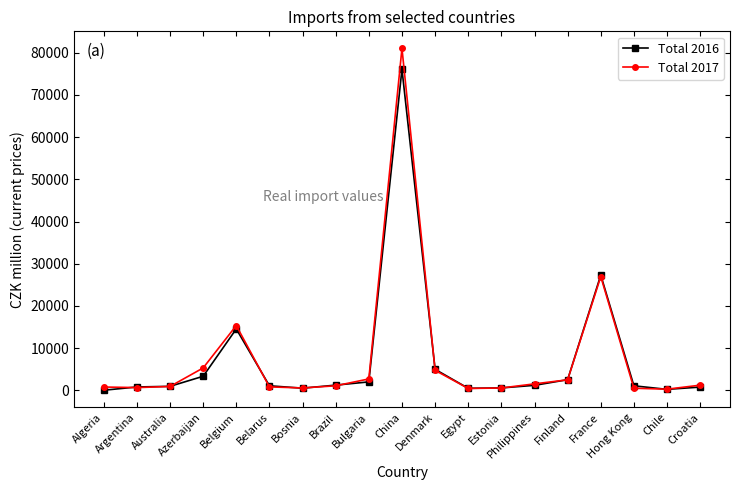

Which series has the largest range (max minus min)?

Total 2017